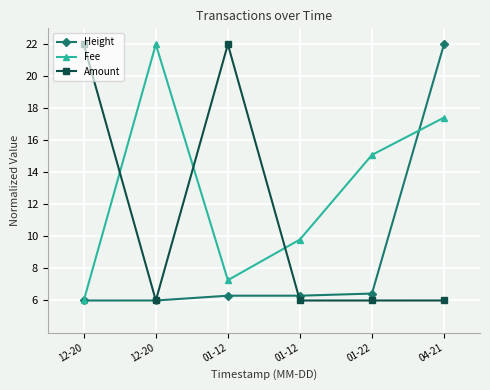

Where do Amount and Height first cross each other?

12-20 and 12-20